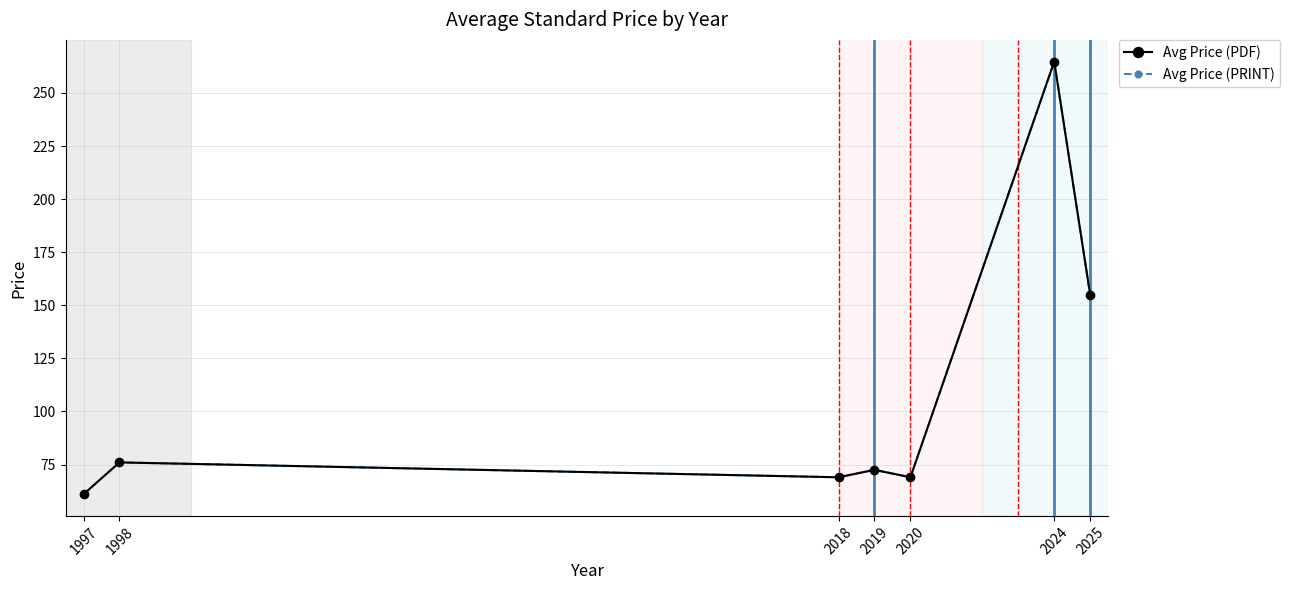

True or false: Avg Price (PDF) has more than 1 points higher than both neighbors.

True